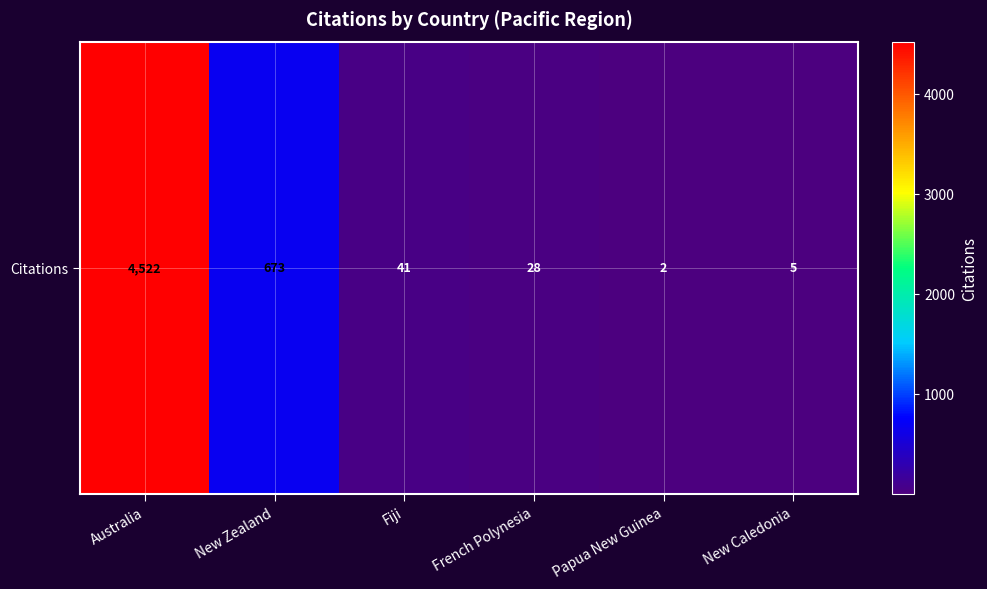

True or false: the data shows 49 at French Polynesia.

False